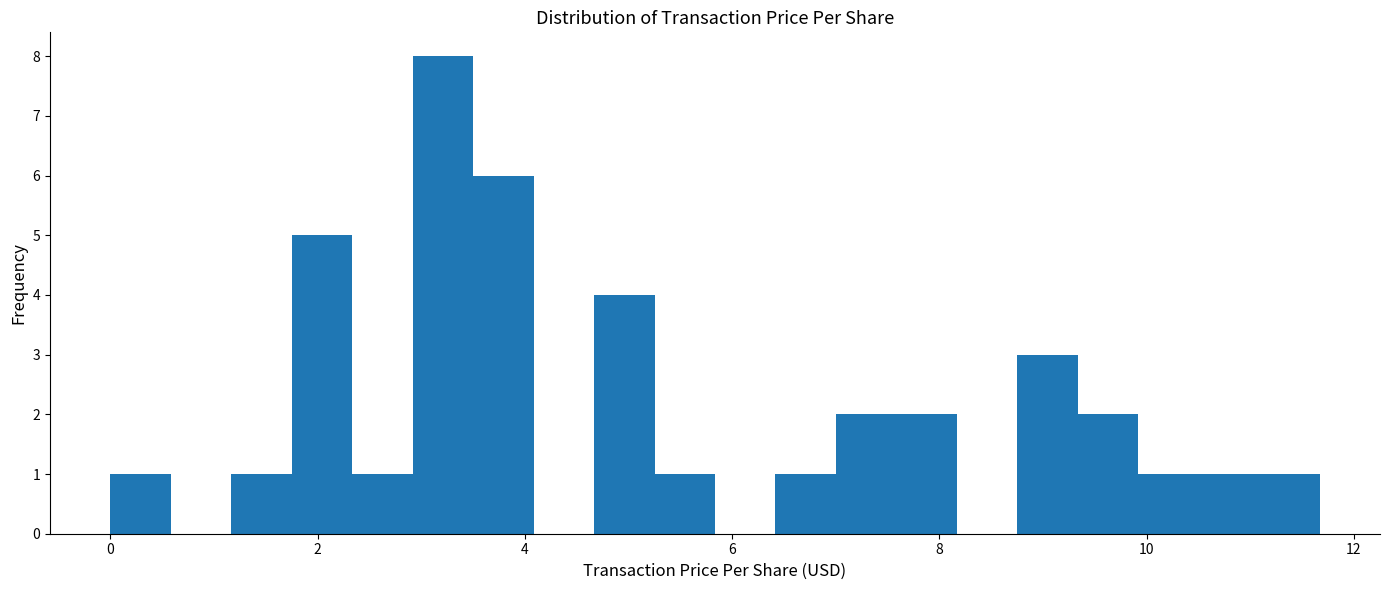

Read against the x-axis, roughly where is the centre of the tallest bar?

3.2